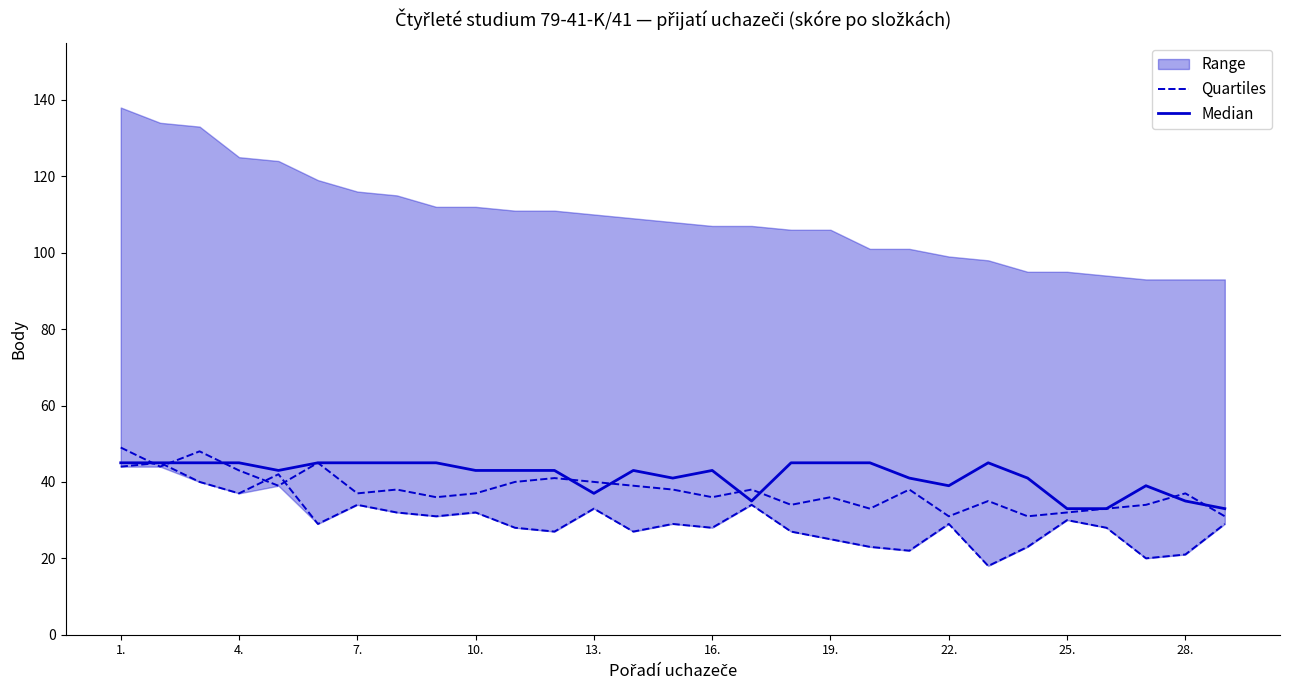

What is the value of the Quartiles point at the 18th from the left?

27